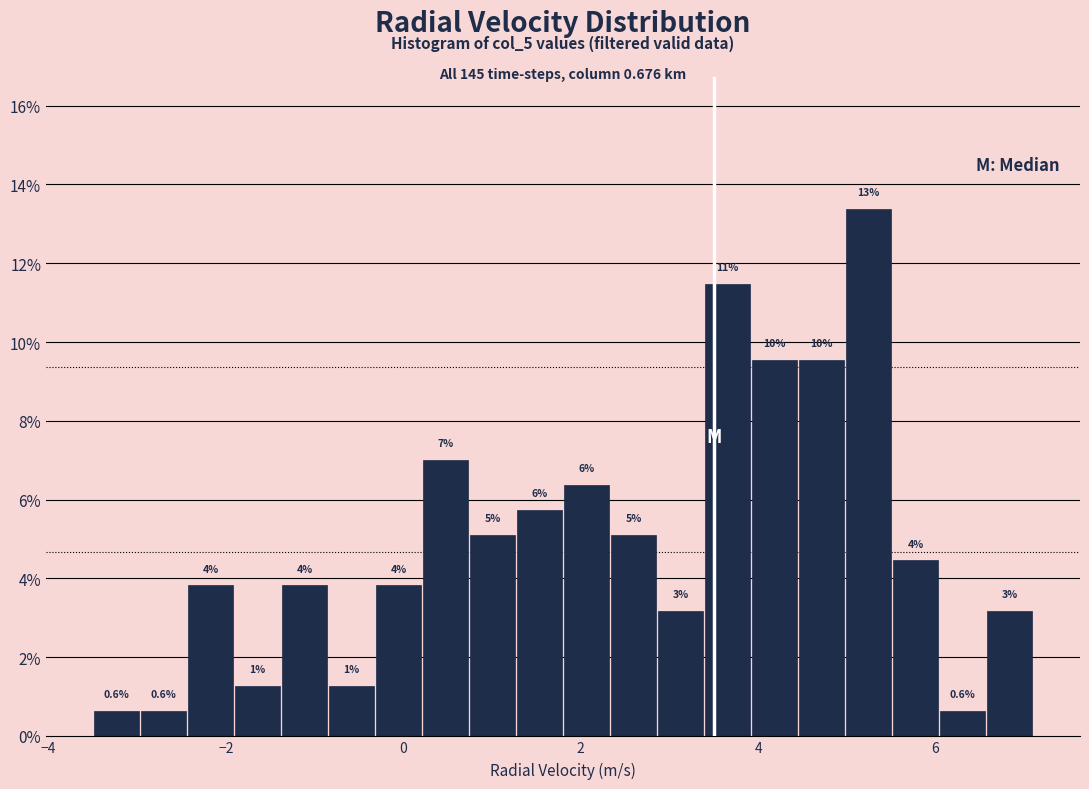

Around what value on the x-axis is the tallest bar? Give the approximate position of its centre, as read against the axis.

5.2